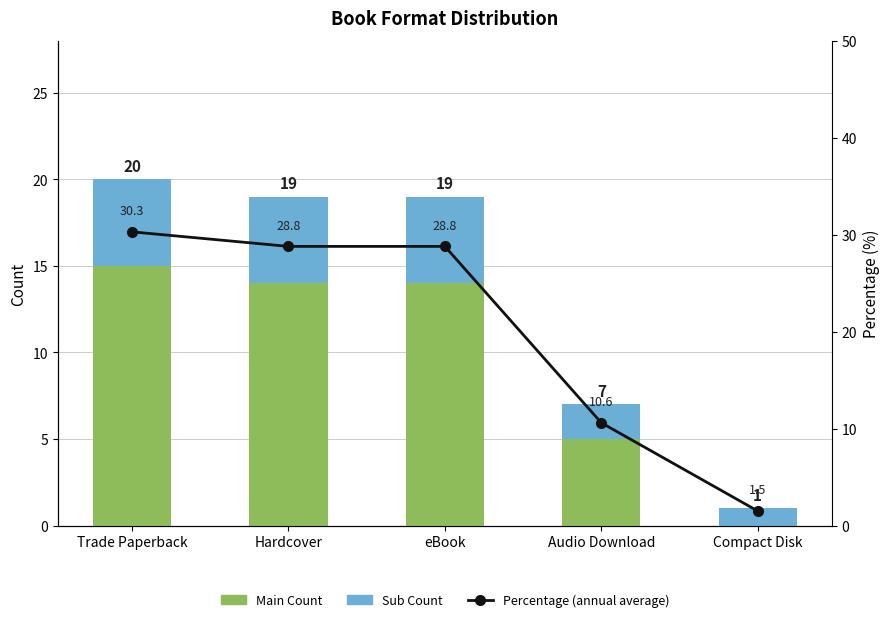

What is the label of the 5th bar from the right?

Trade Paperback